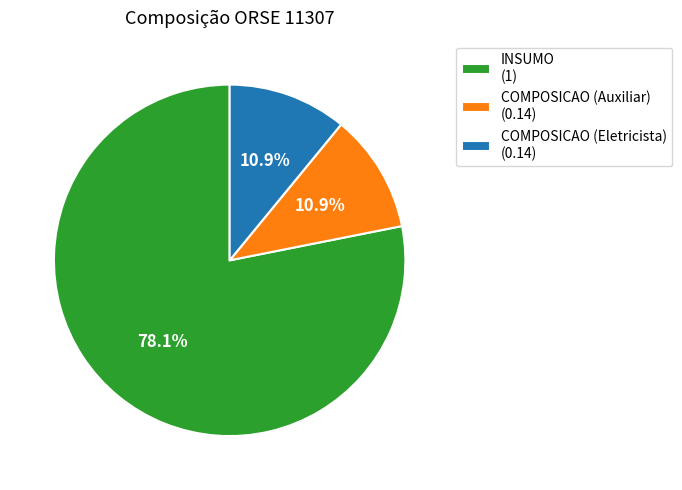

Combined, do COMPOSICAO (Auxiliar) and COMPOSICAO (Eletricista) account for over 50%?

No